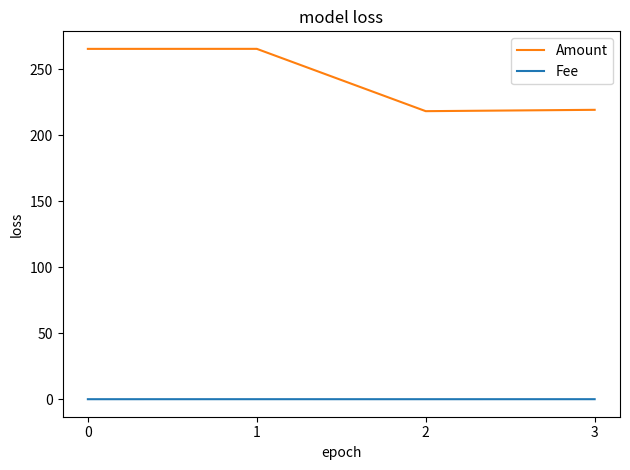

True or false: Amount has more than 2 interior local peaks.

False